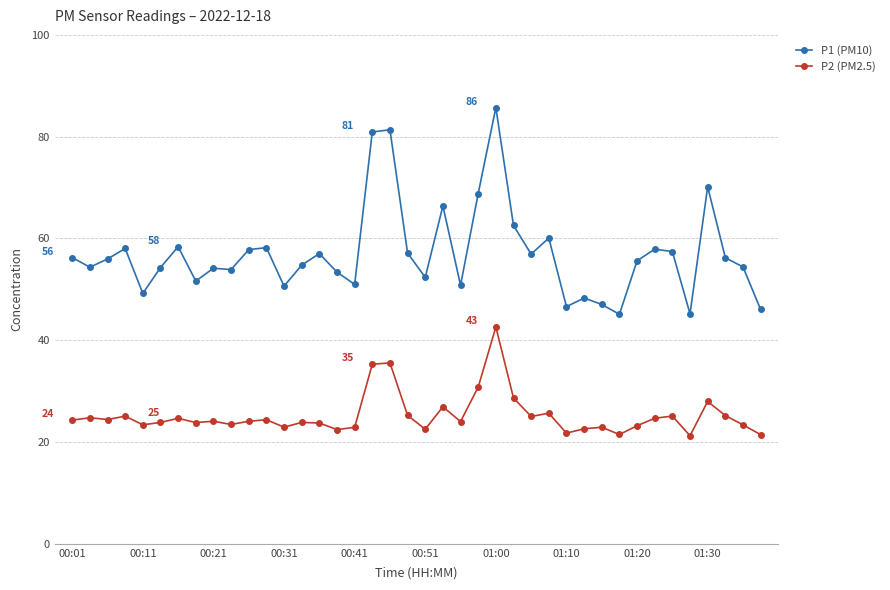

True or false: P1 (PM10) and P2 (PM2.5) cross at least once.

False